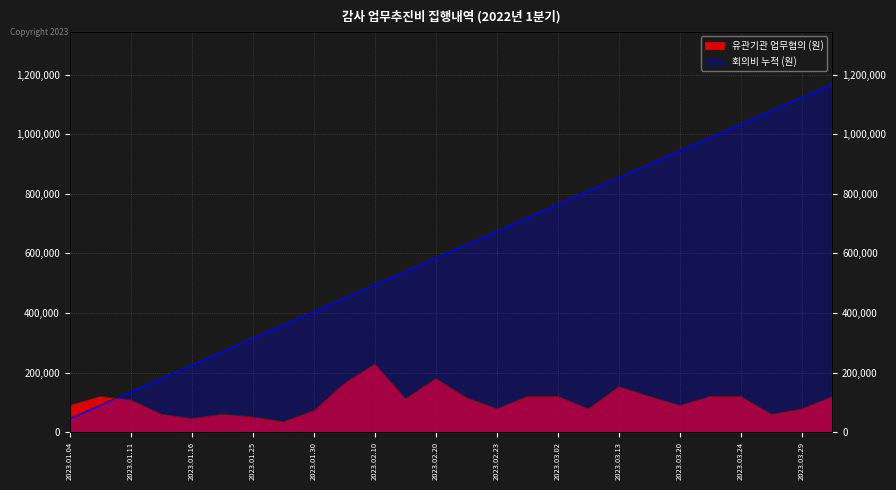

What is the label of the 9th point from the right?

2023.03.08